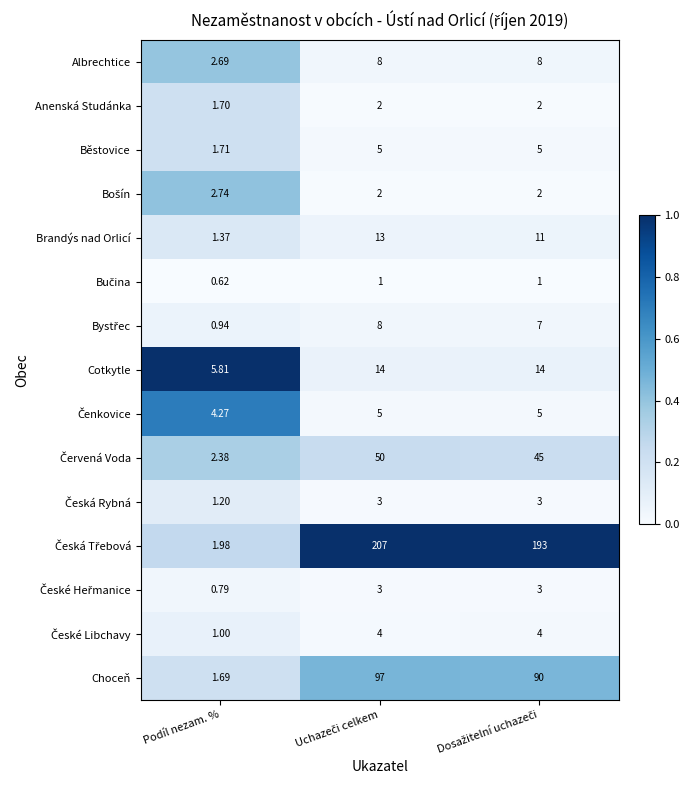

Which category has the lowest value across all series?

Podíl nezam. %